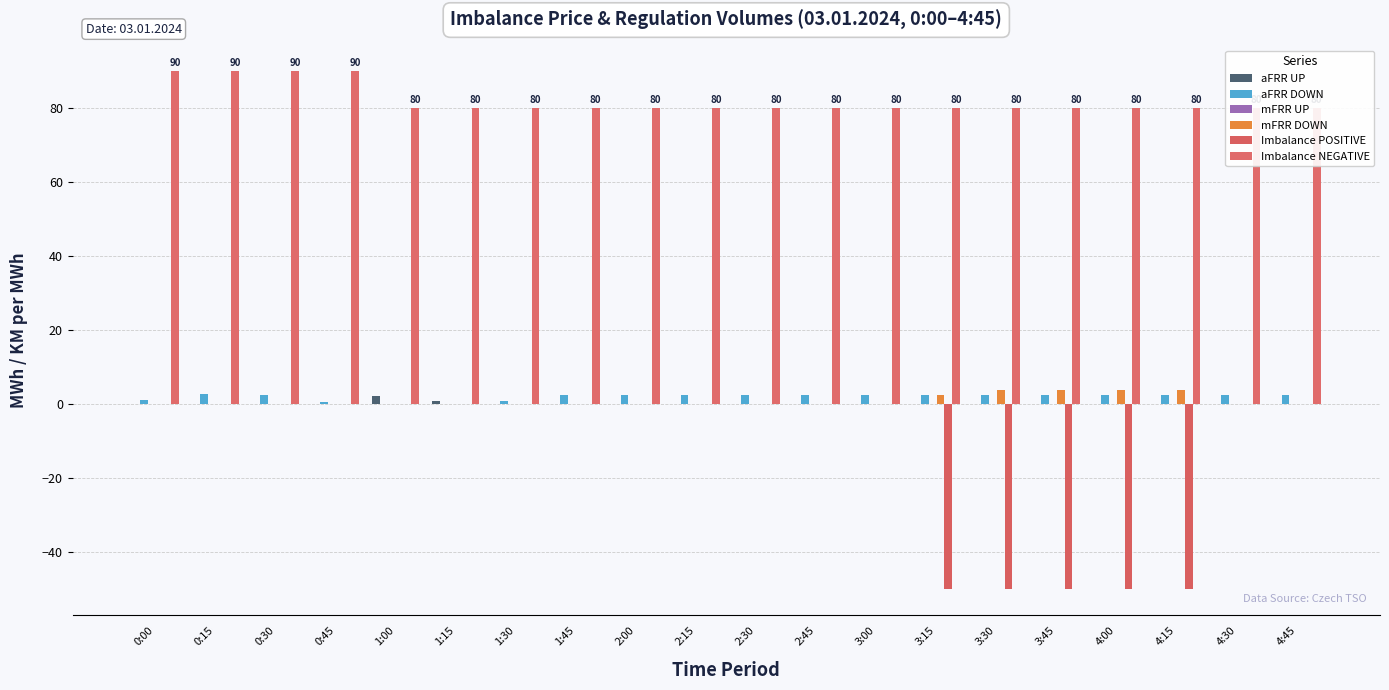

What are all the series names shown in the legend?

aFRR UP, aFRR DOWN, mFRR UP, mFRR DOWN, Imbalance POSITIVE, Imbalance NEGATIVE